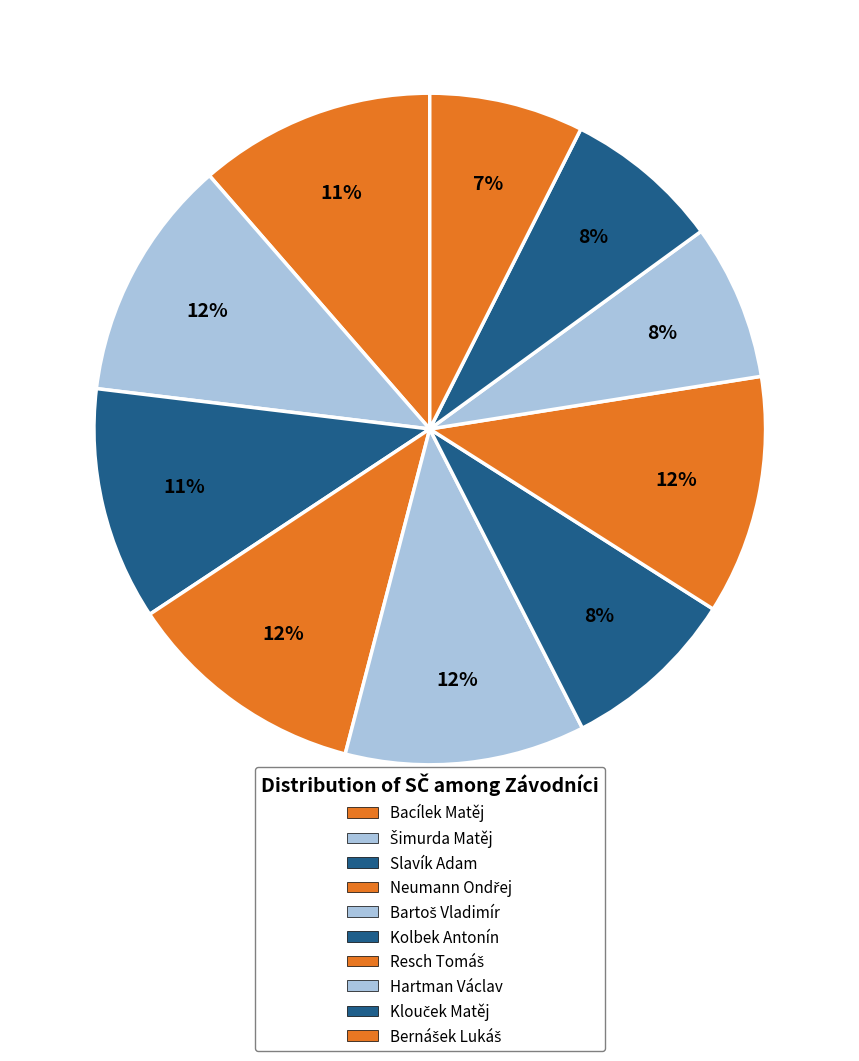

How many segments does this pie chart have?

10